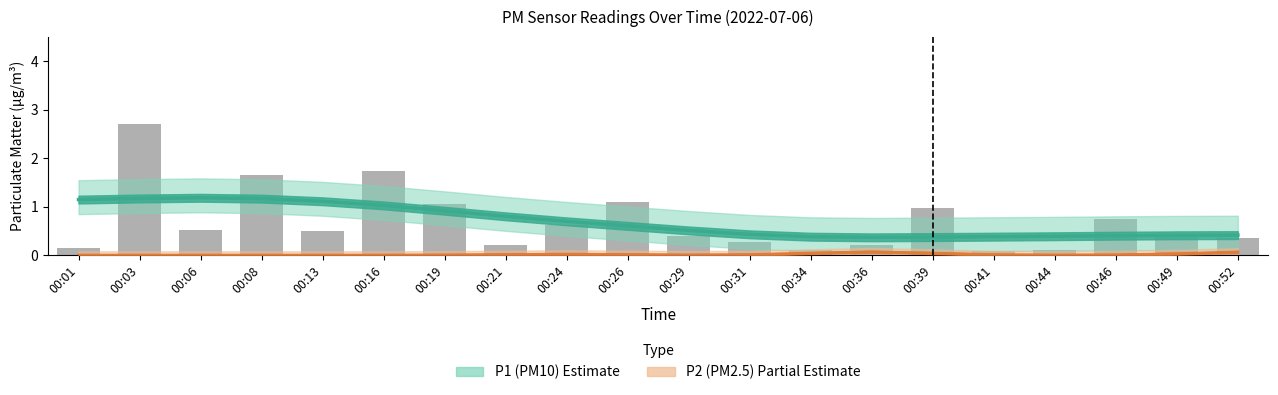

Reading left to right, list all the values displayed in this chart.

0.1	2.7	0.5	1.6	0.5	1.7	1.1	0.2	0.6	1.1	0.4	0.3	0.1	0.2	1.0	0.1	0.1	0.8	0.4	0.3